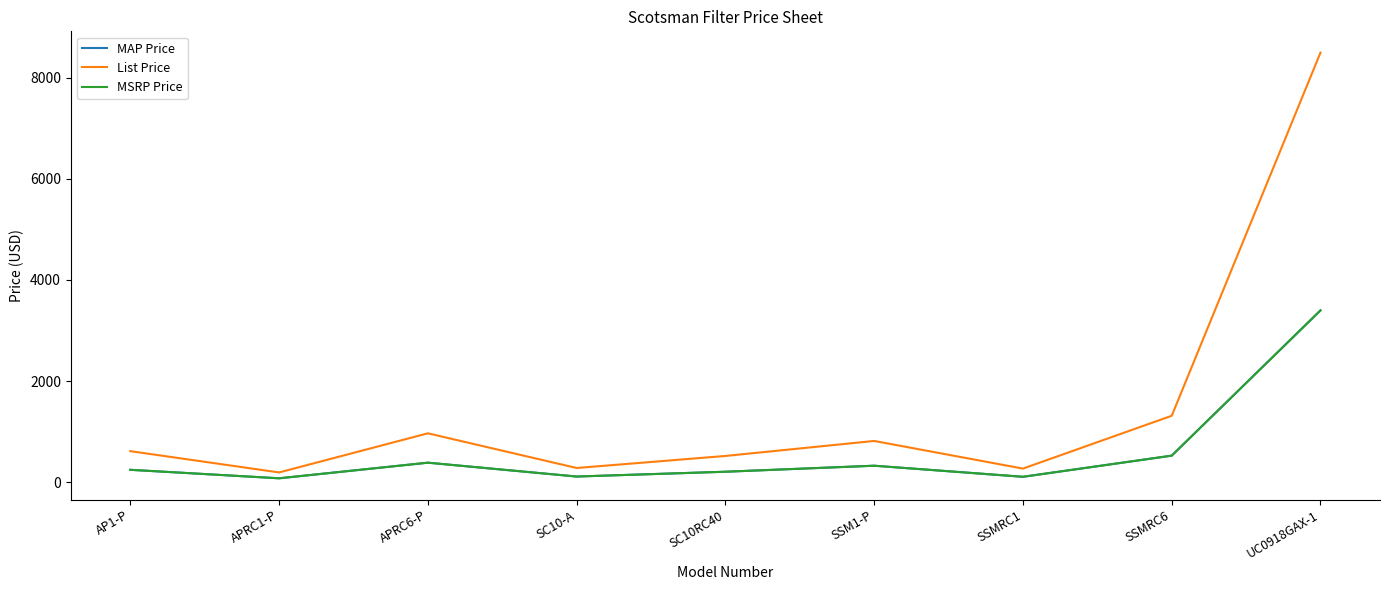

What is the value of the List Price point at the 7th from the left?

269